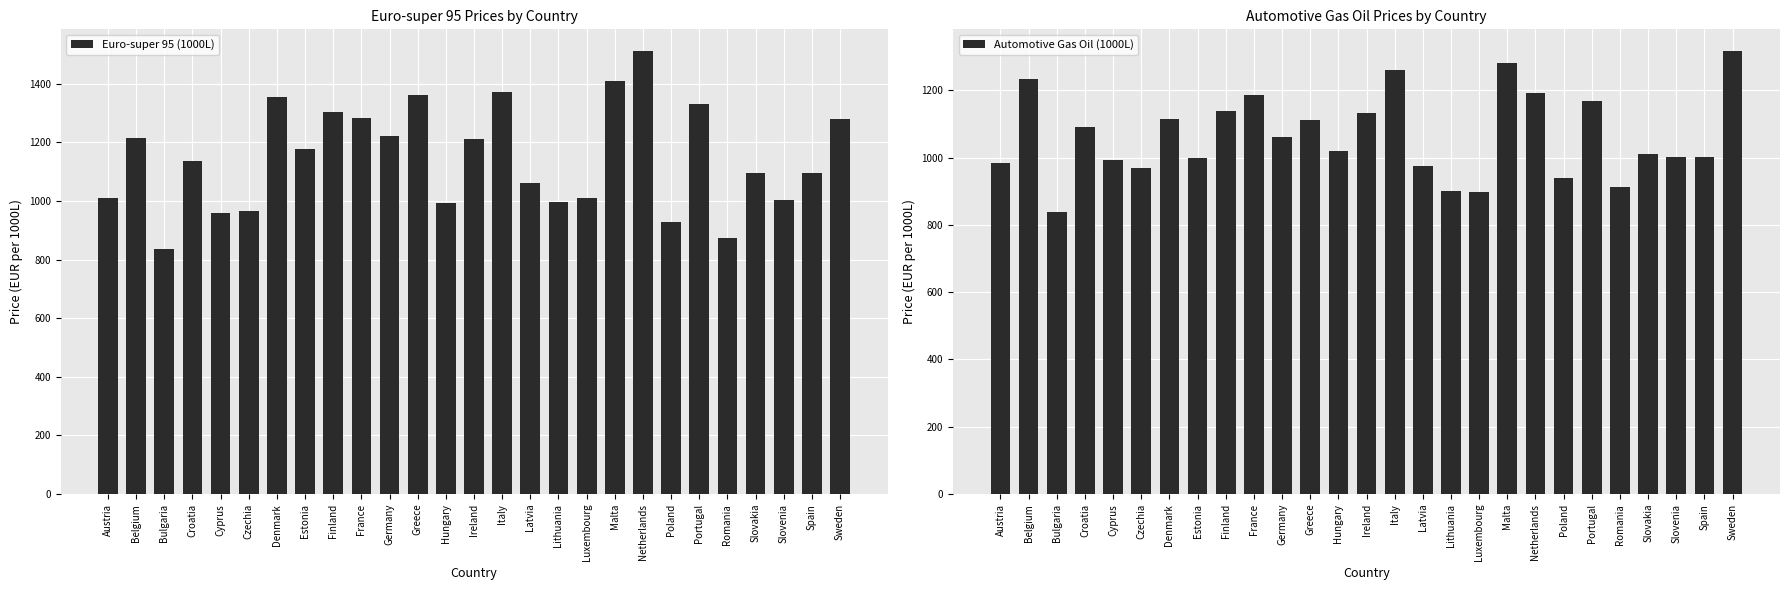

At how many categories does at least one series exceed 1102?

14